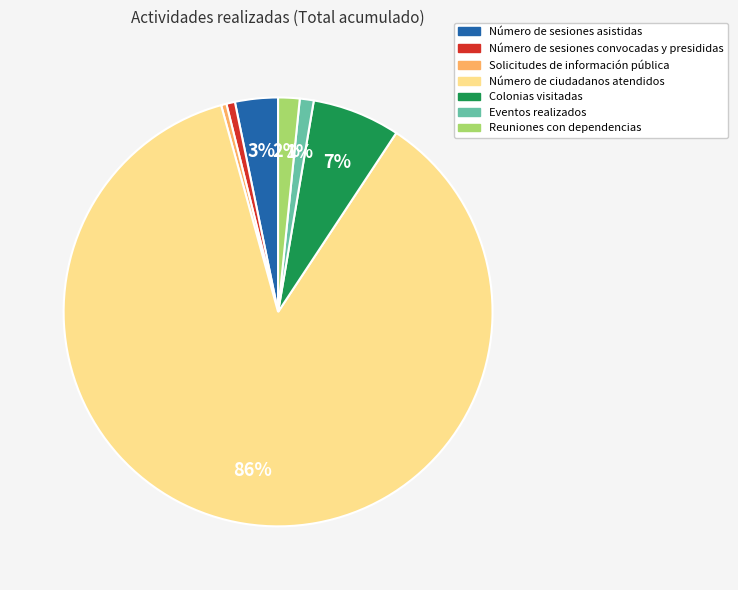

To the nearest percent, what is the difference between the largest and smallest slice percentages?

86%